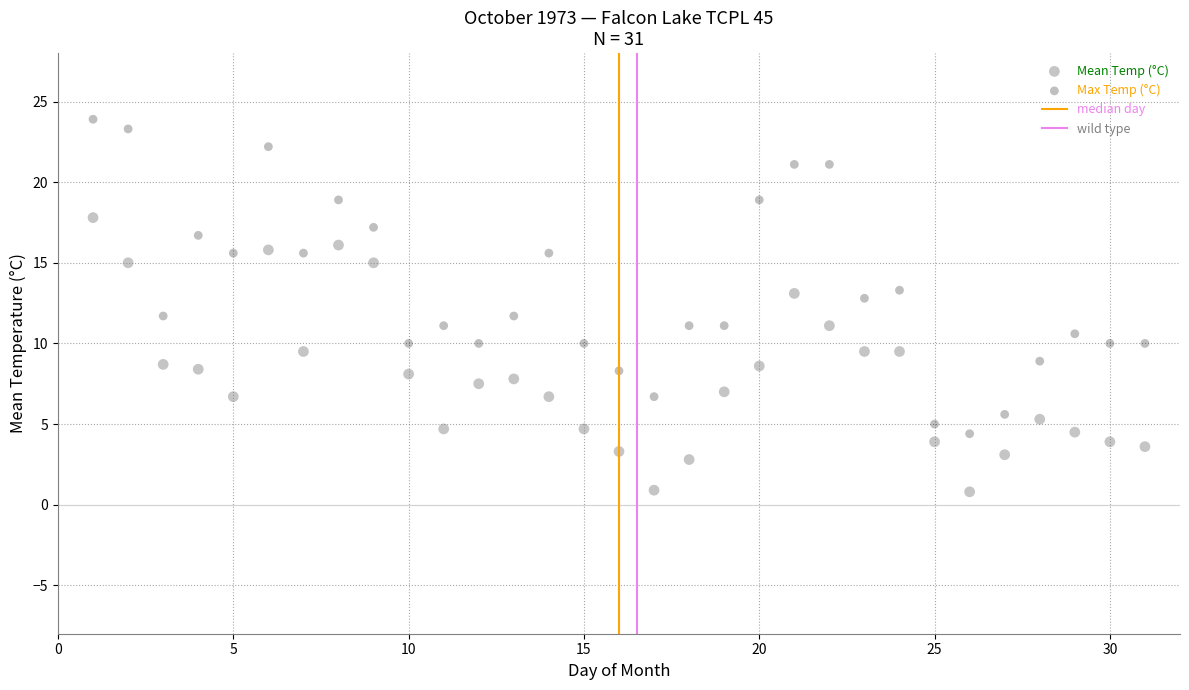

Across all data points, what is the range of Y values (max minus min)?

23.1